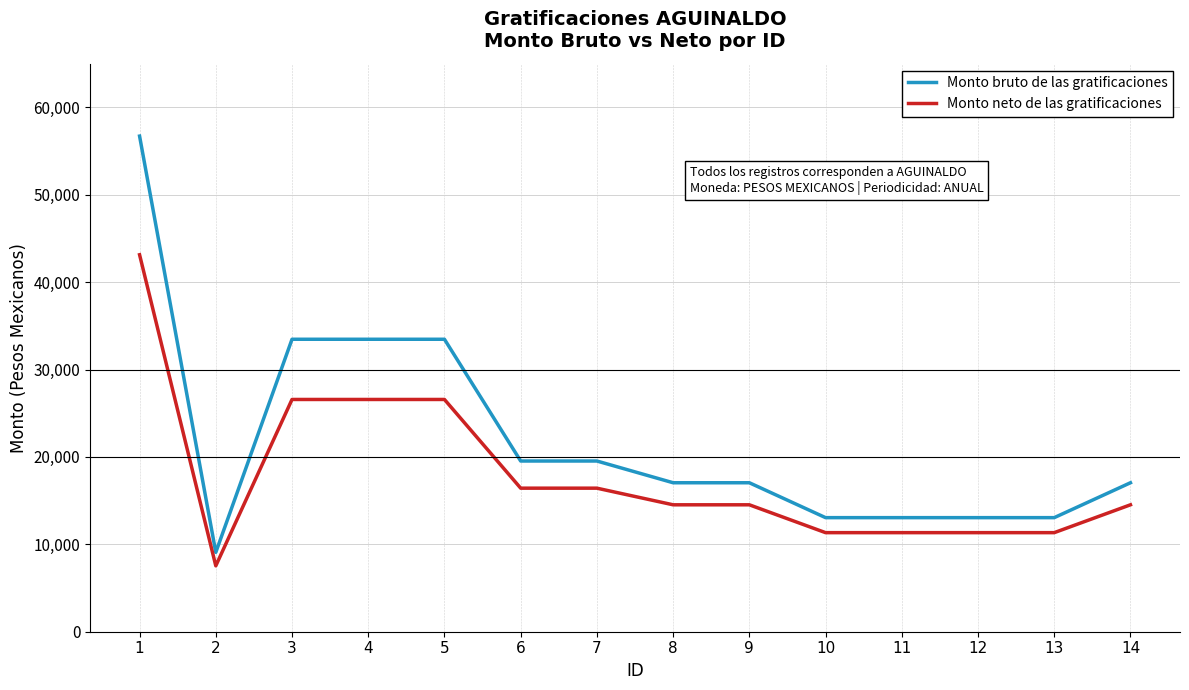

What is the smallest value displayed?

7540.1